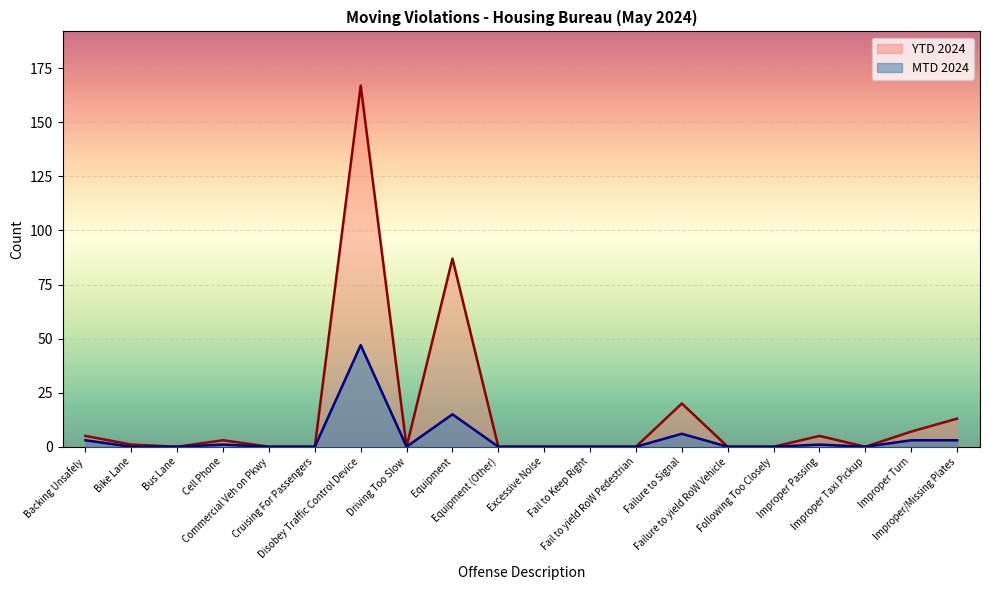

The MTD 2024 series shows 0 at Bike Lane. True or false?

True